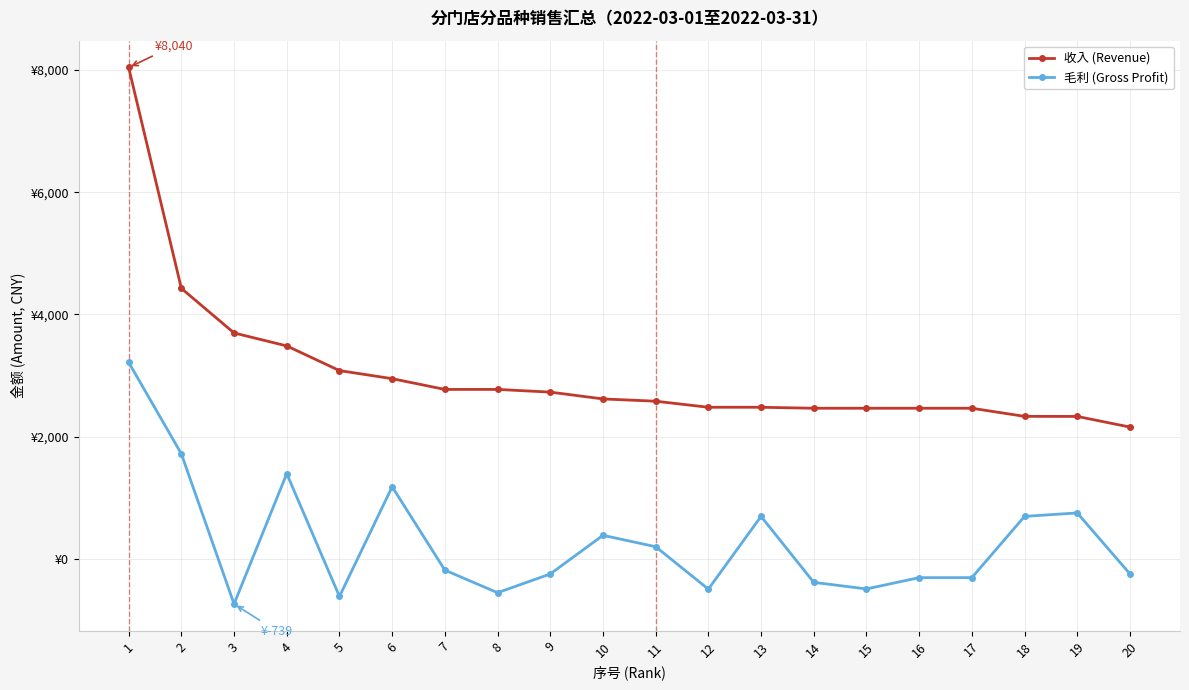

At which label does 毛利 (Gross Profit) first exceed -184?

1